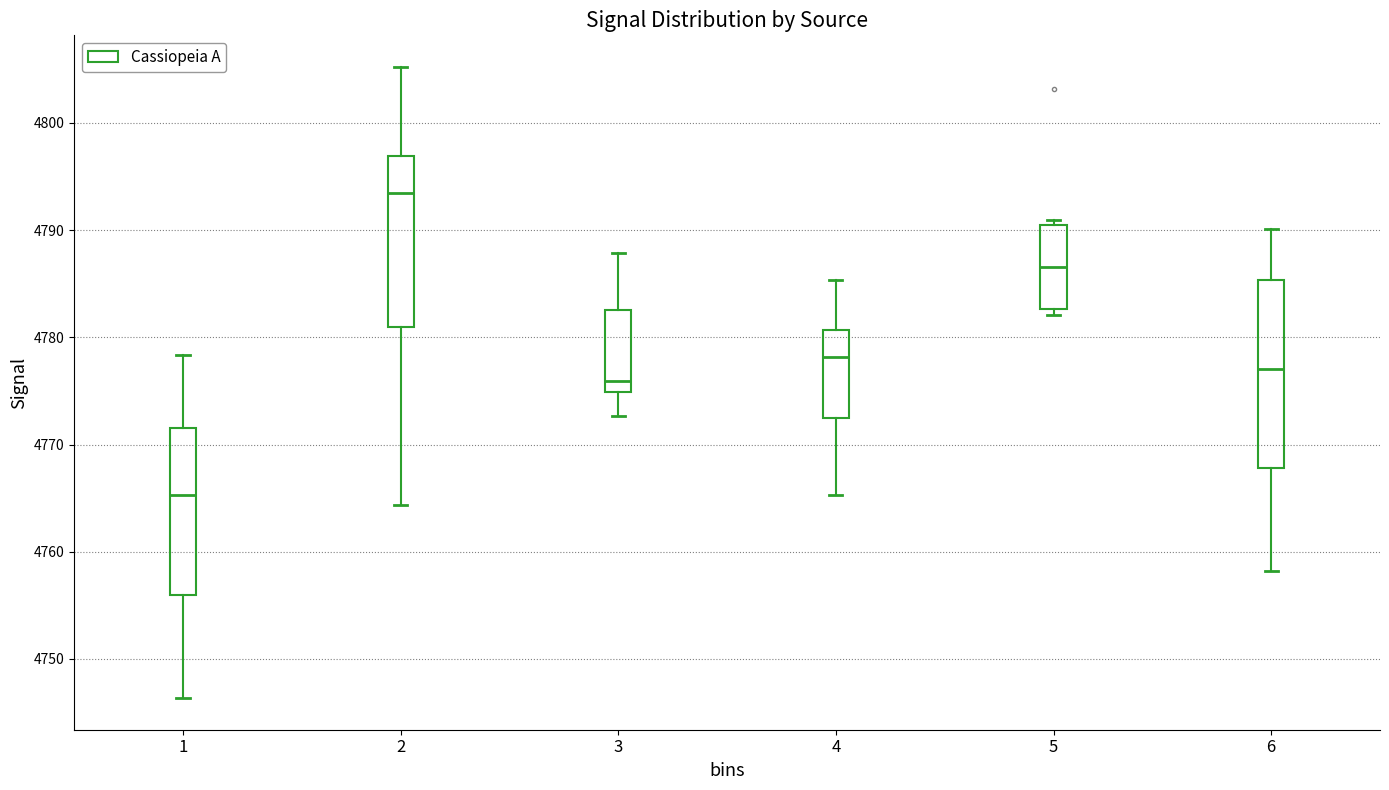

Reading left to right, transcribe this box plot: for each box, give where its median line is, the range the box spans, and where its two whiskers end, as read against the y-axis. The values are not printed on the chart, so give them approximately, as read against the axis.

1: median 4765, box 4756 to 4772, whiskers 4746 to 4778
2: median 4793, box 4781 to 4797, whiskers 4764 to 4805
3: median 4776, box 4775 to 4783, whiskers 4773 to 4788
4: median 4778, box 4772 to 4781, whiskers 4765 to 4785
5: median 4787, box 4783 to 4790, whiskers 4782 to 4791
6: median 4777, box 4768 to 4785, whiskers 4758 to 4790